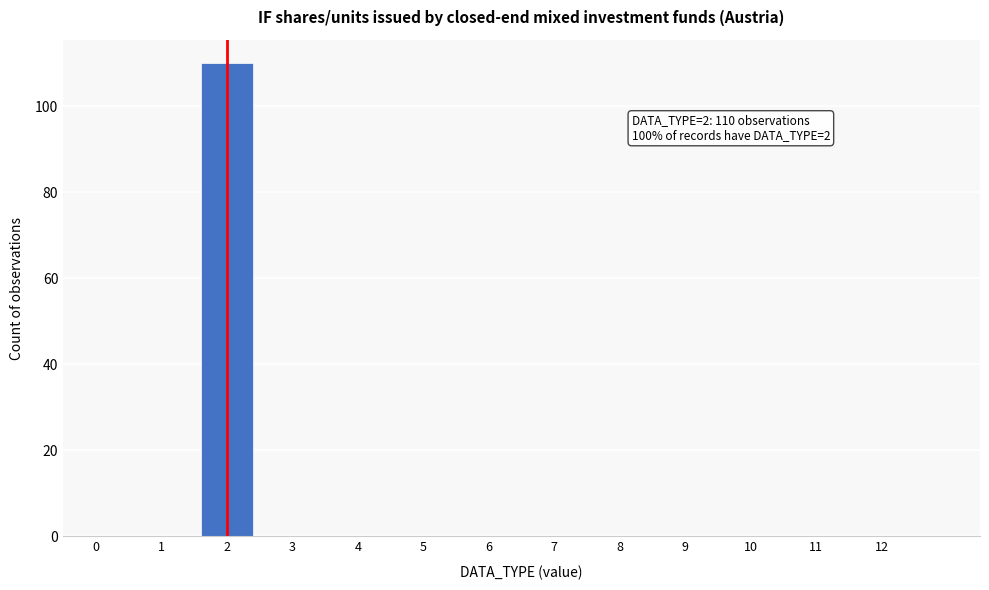

Reading left to right, what are all the values shown in this chart?

0=0	1=0	2=110	3=0	4=0	5=0	6=0	7=0	8=0	9=0	10=0	11=0	12=0